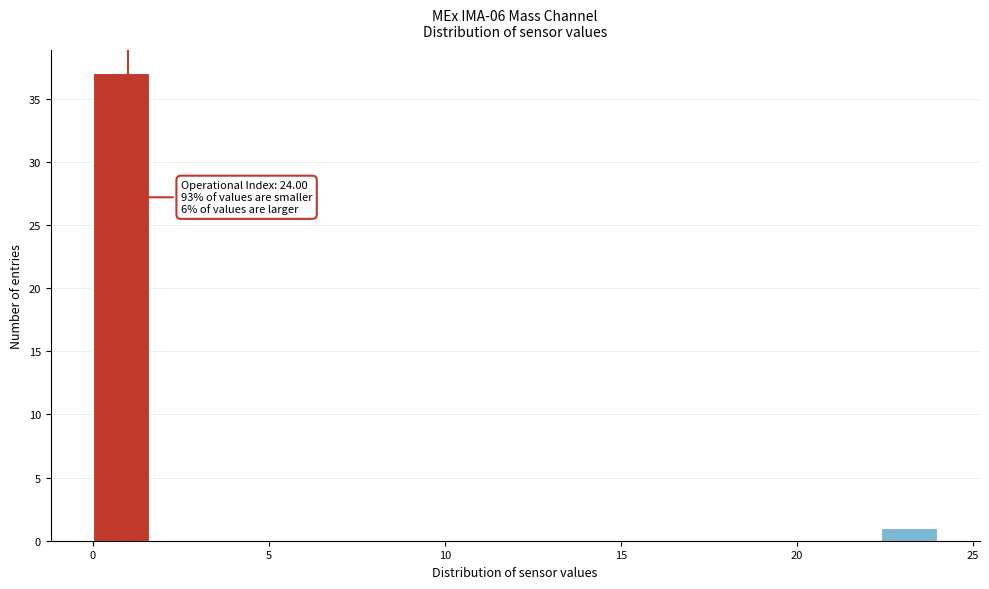

Read against the x-axis, roughly where is the centre of the tallest bar?

1.0